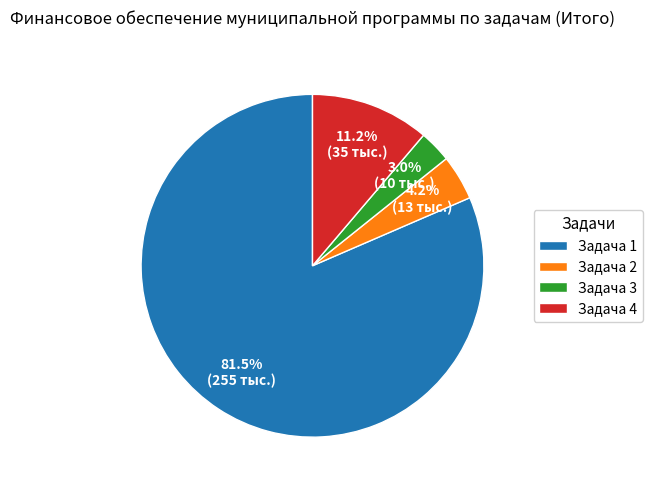

Which has a higher value, Задача 2 or Задача 1?

Задача 1